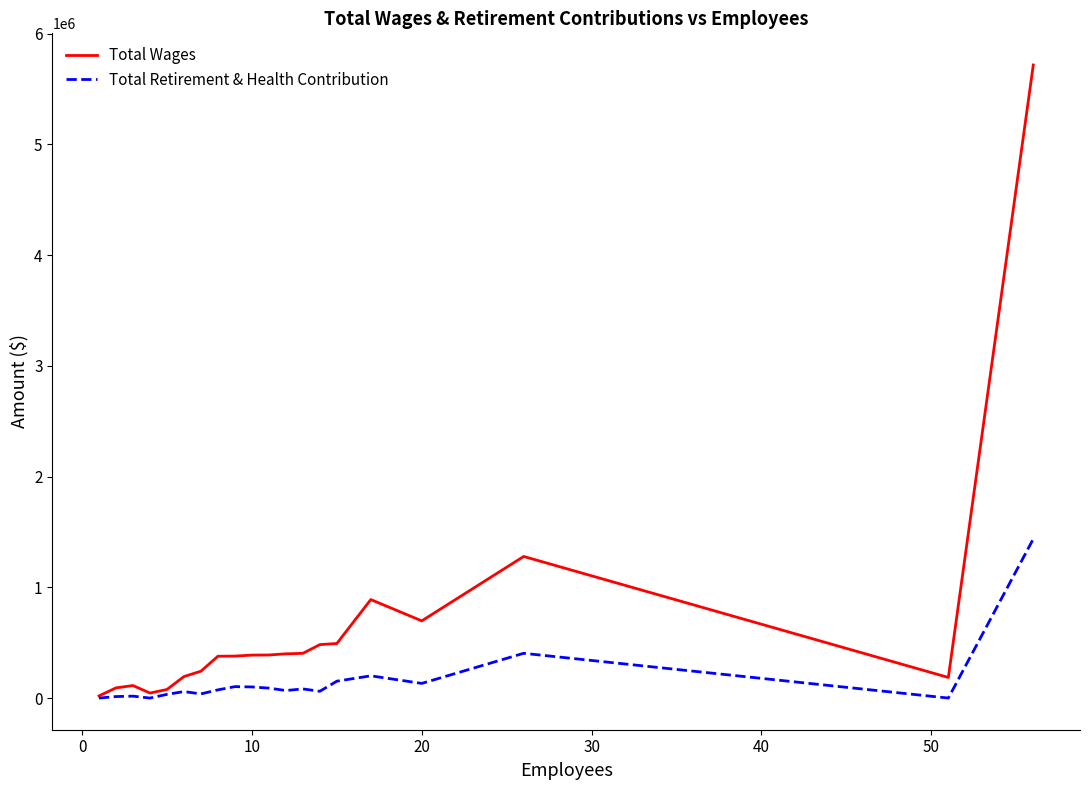

What is the maximum value for Total Retirement & Health Contribution?

1436783